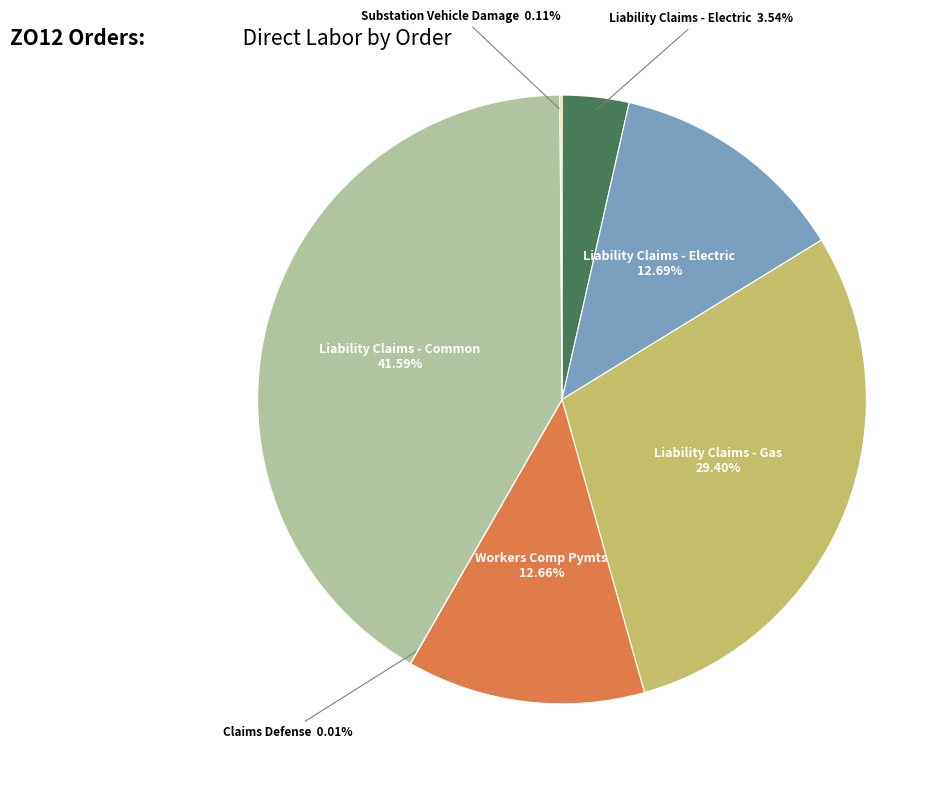

To the nearest percent, what is the difference between the largest and smallest slice percentages?

42%